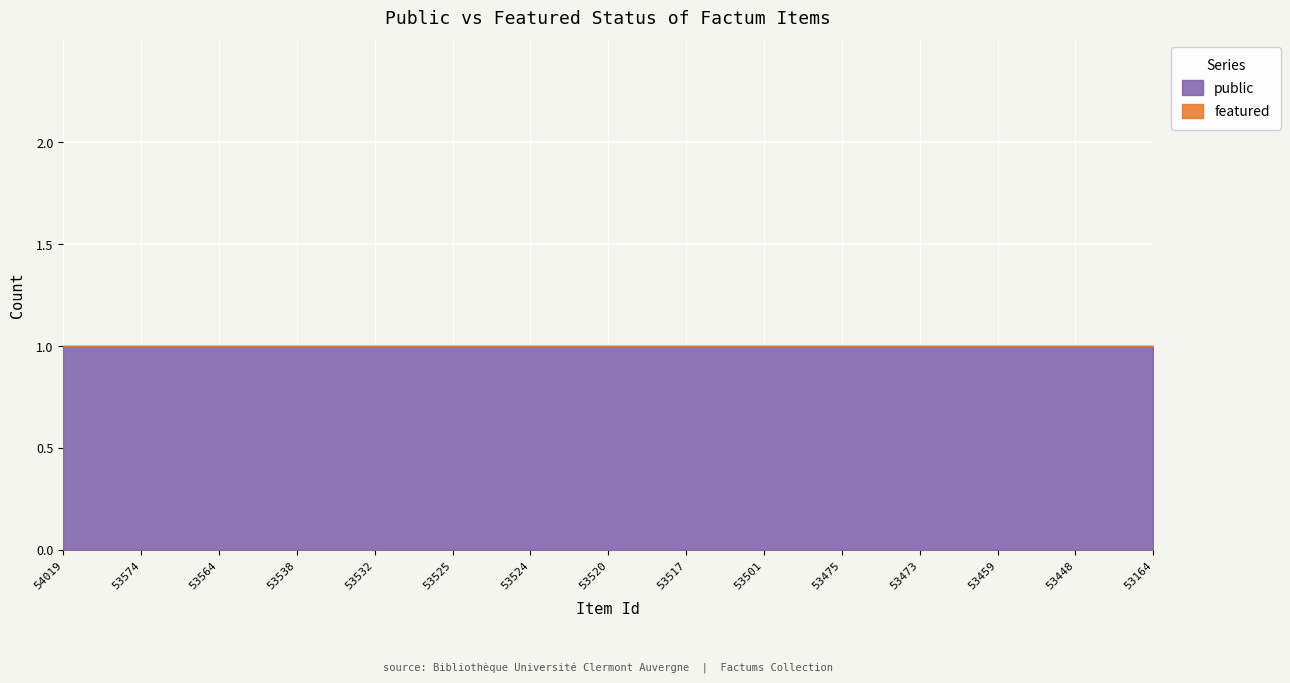

What is the sum of the public values at 53164 and 53459?

2